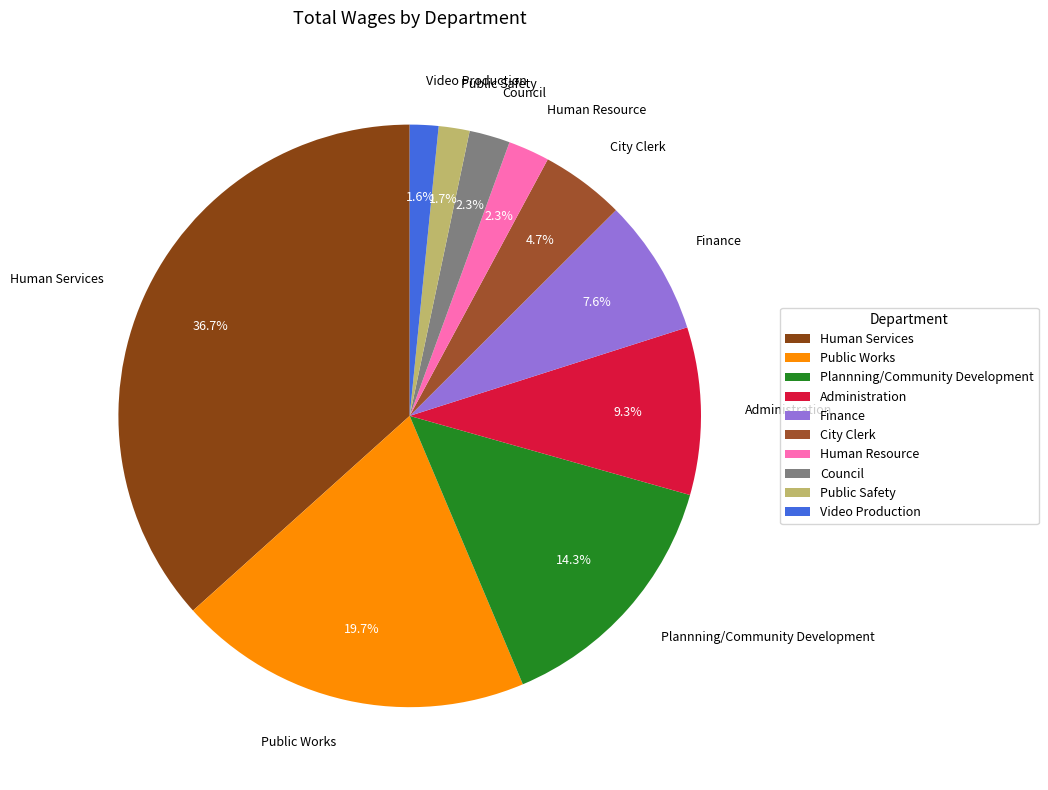

Which has a higher value, Plannning/Community Development or Council?

Plannning/Community Development